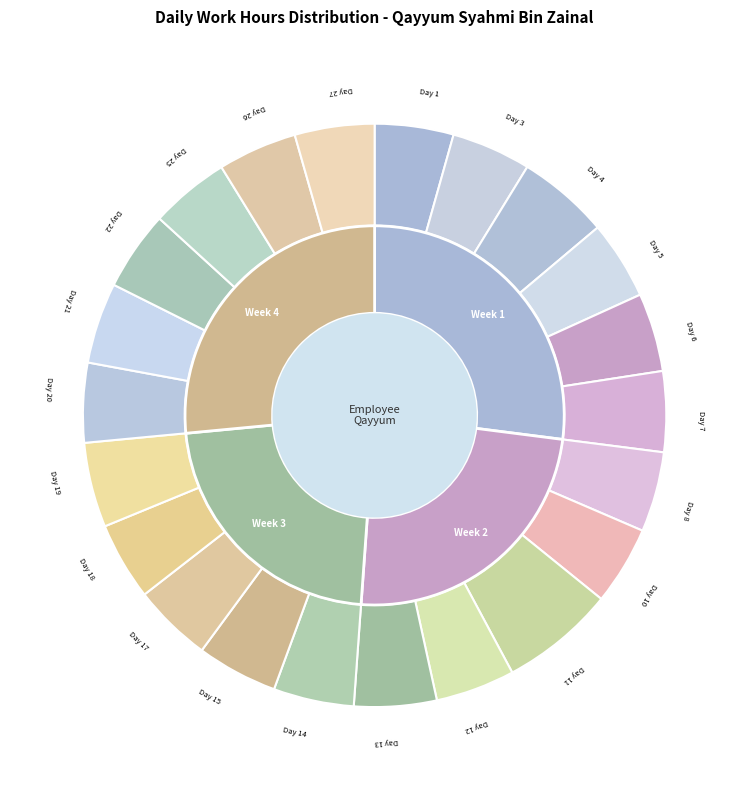

What is the smallest slice in the pie chart?

18